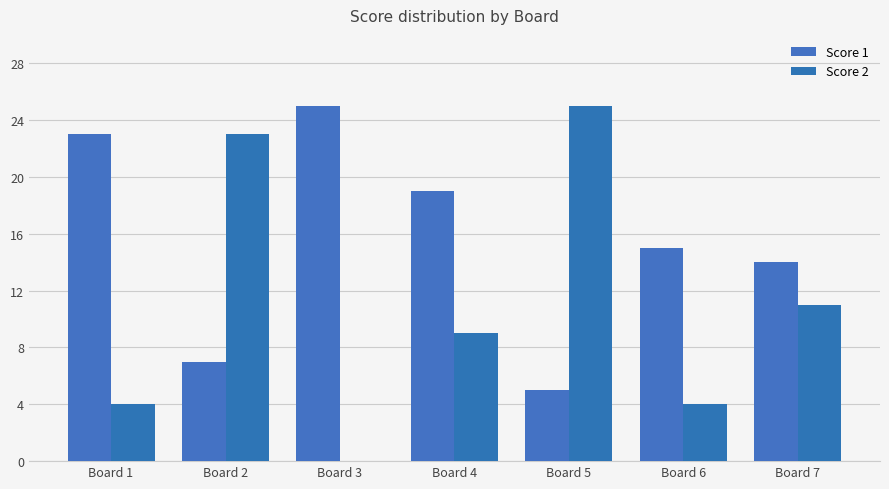

List the labels in order of Score 2 value, largest first.

Board 5, Board 2, Board 7, Board 4, Board 1, Board 6, Board 3